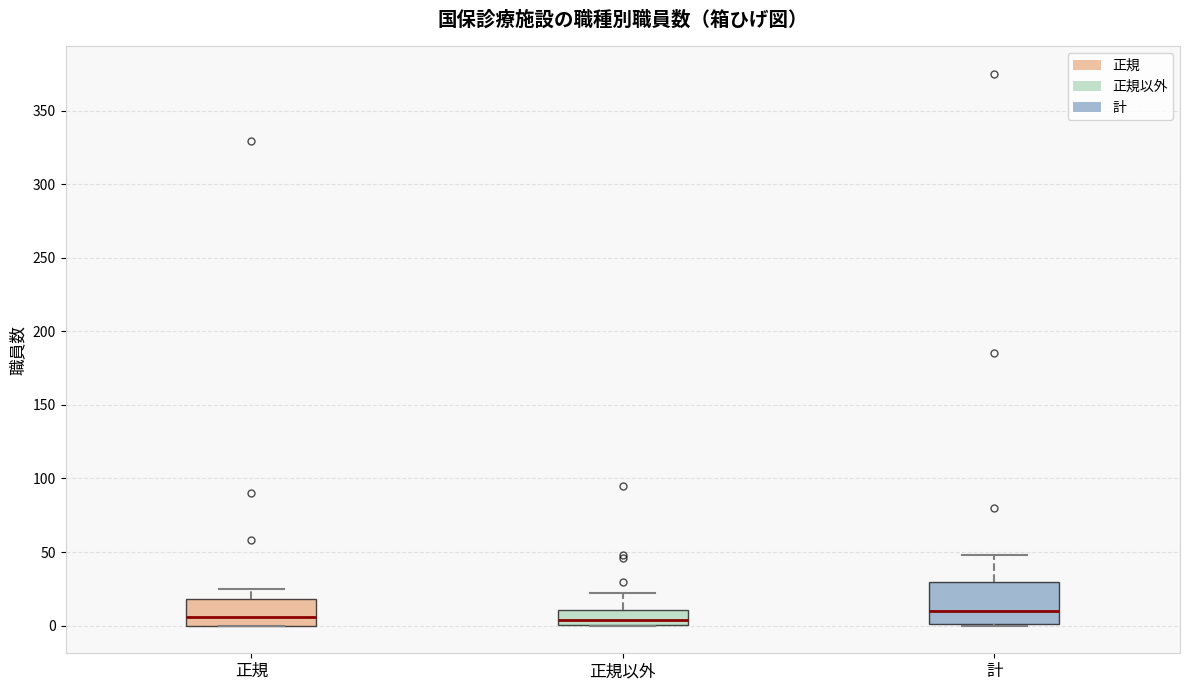

Where is the lower edge of the box for 正規 on the y-axis? The values are not printed on the chart, so give them approximately, as read against the axis.

0